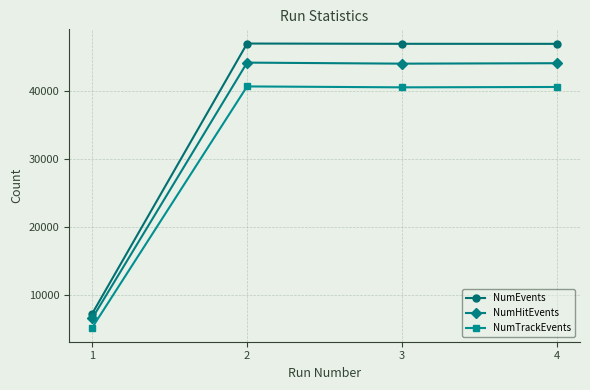

What is the highest value of the NumEvents series?

46886